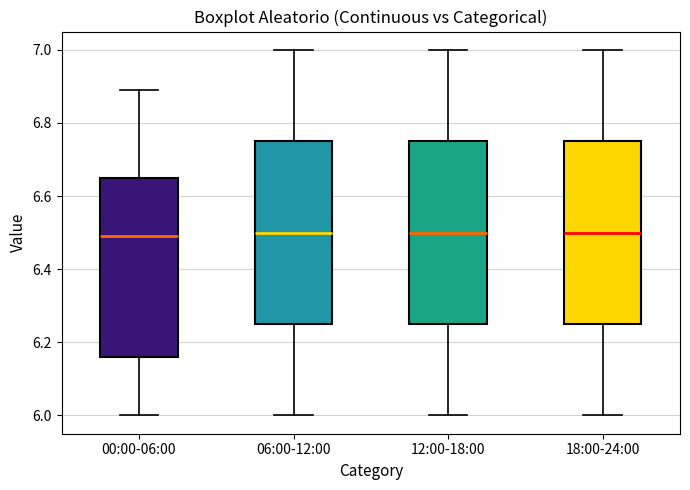

Reading left to right, transcribe this box plot: for each box, give where its median line is, the range the box spans, and where its two whiskers end, as read against the y-axis. The values are not printed on the chart, so give them approximately, as read against the axis.

00:00-06:00: median 6.50, box 6.16 to 6.66, whiskers 6.00 to 6.90
06:00-12:00: median 6.50, box 6.26 to 6.76, whiskers 6.00 to 7.00
12:00-18:00: median 6.50, box 6.26 to 6.76, whiskers 6.00 to 7.00
18:00-24:00: median 6.50, box 6.26 to 6.76, whiskers 6.00 to 7.00